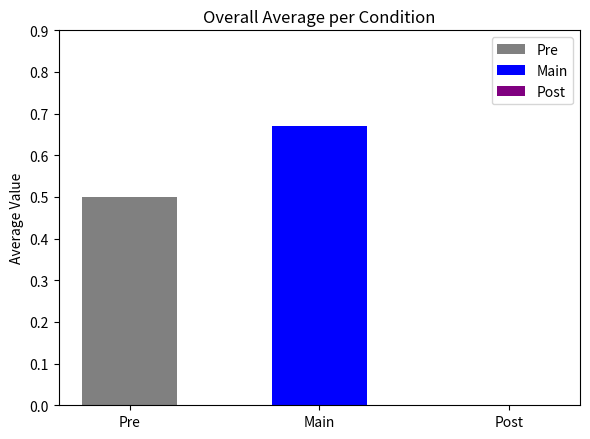

What is the highest value of the Pre series?

0.5